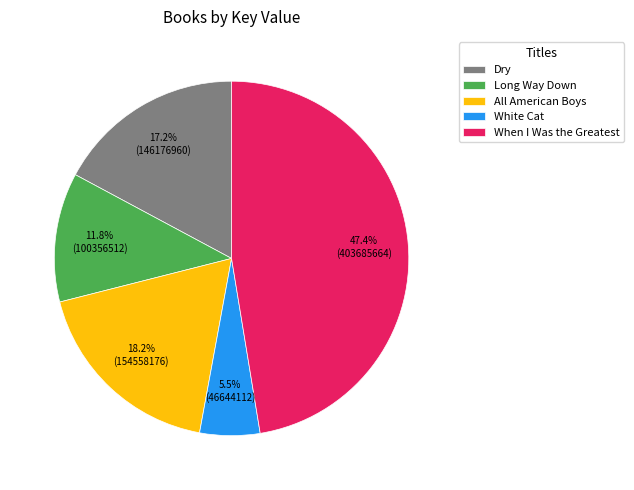

Is All American Boys the majority of the pie?

No